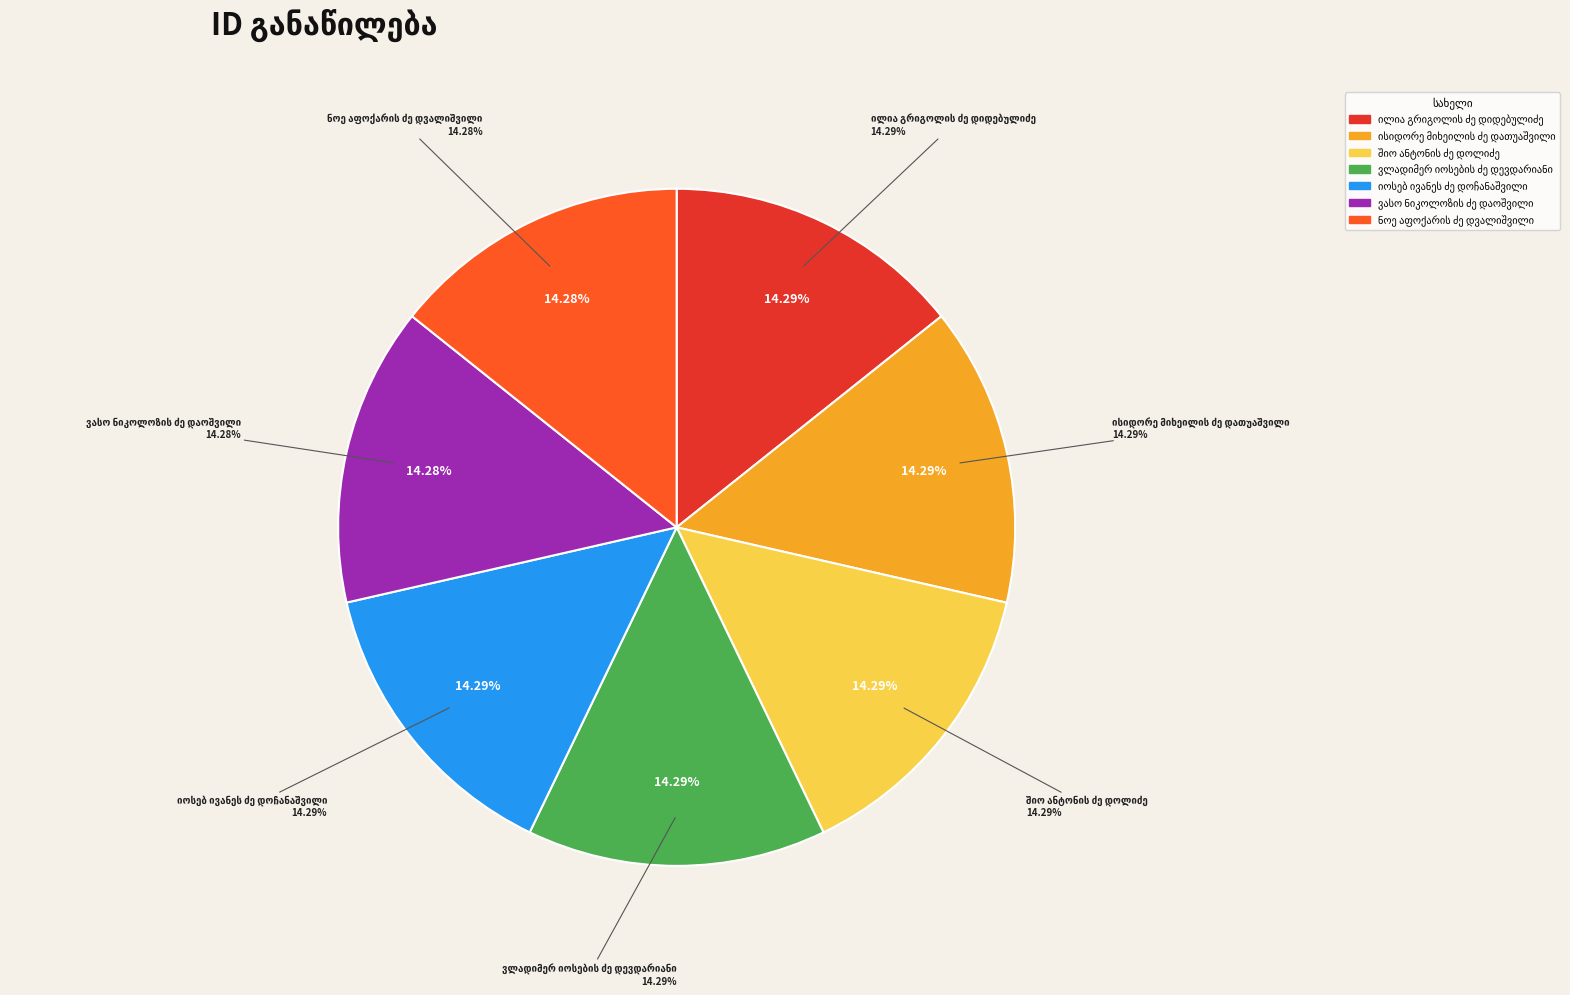

Rank the categories by value from lowest to highest.

ნოე აფოქარის ძე დვალიშვილი, ვასო ნიკოლოზის ძე დაოშვილი, იოსებ ივანეს ძე დოჩანაშვილი, ვლადიმერ იოსების ძე დევდარიანი, შიო ანტონის ძე დოლიძე, ისიდორე მიხეილის ძე დათუაშვილი, ილია გრიგოლის ძე დიდებულიძე